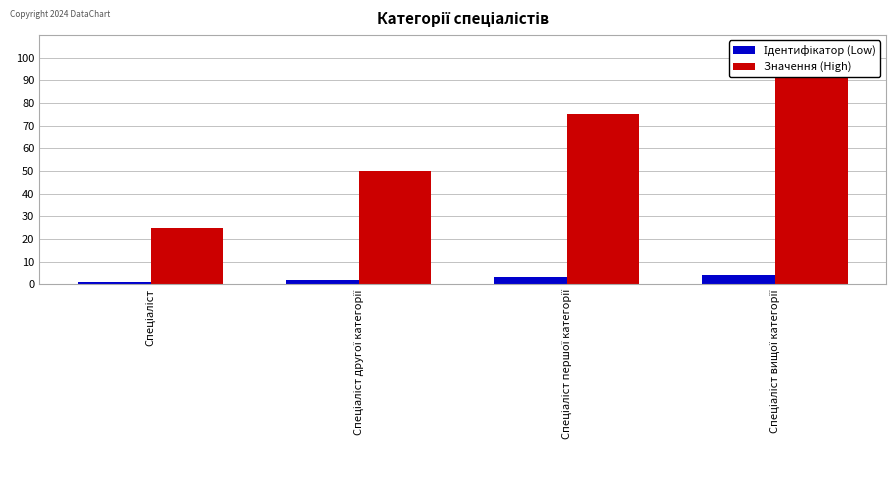

Which series changed the most between Спеціаліст другої категорії and Спеціаліст вищої категорії?

Значення (High)